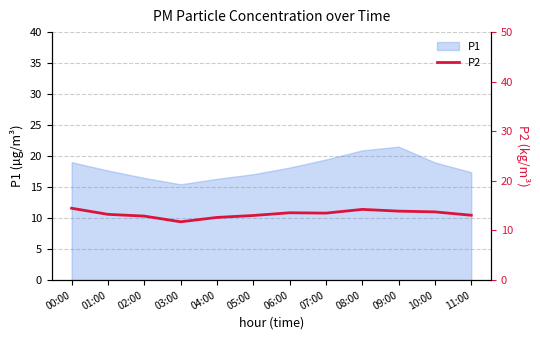

The value of P1 at 07:00 is 19.4. True or false?

True